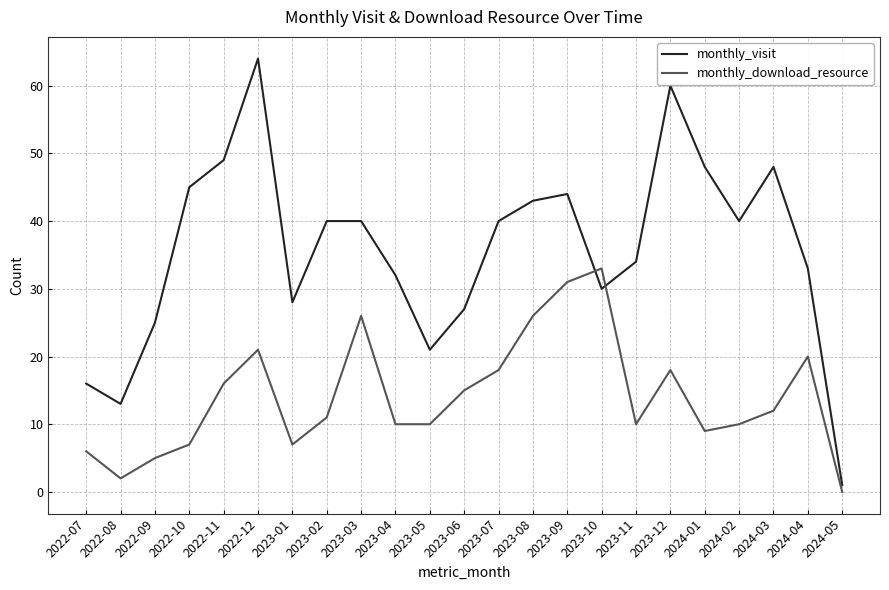

Which category has the highest value in the monthly_visit series?

2022-12